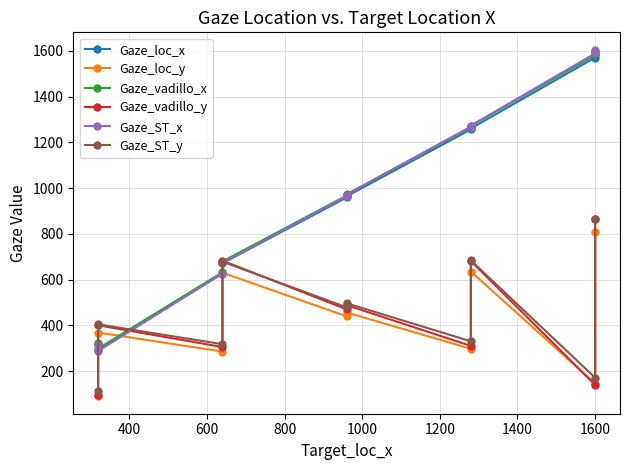

What is the maximum value for Gaze_ST_x?

1605.5